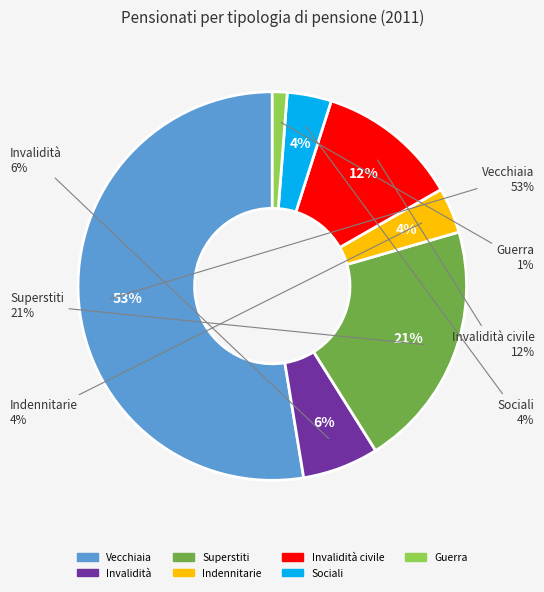

To the nearest percent, what percentage of the pie is Indennitarie?

4%